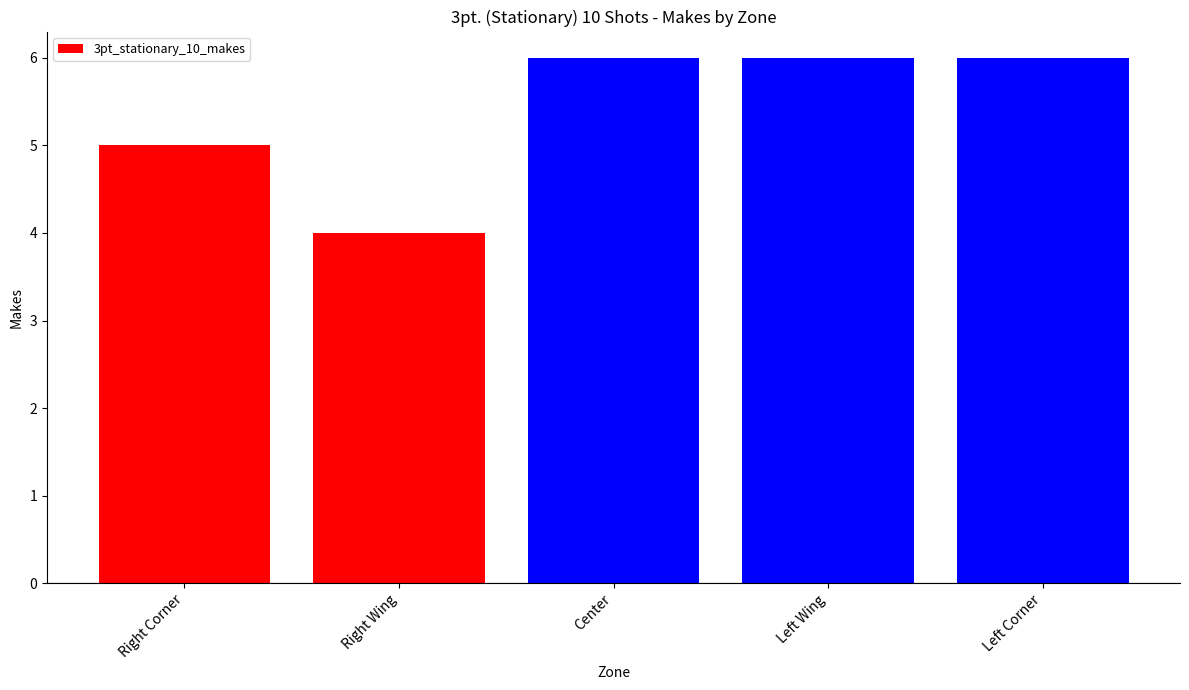

Which category has the lowest value across all series?

Right Wing